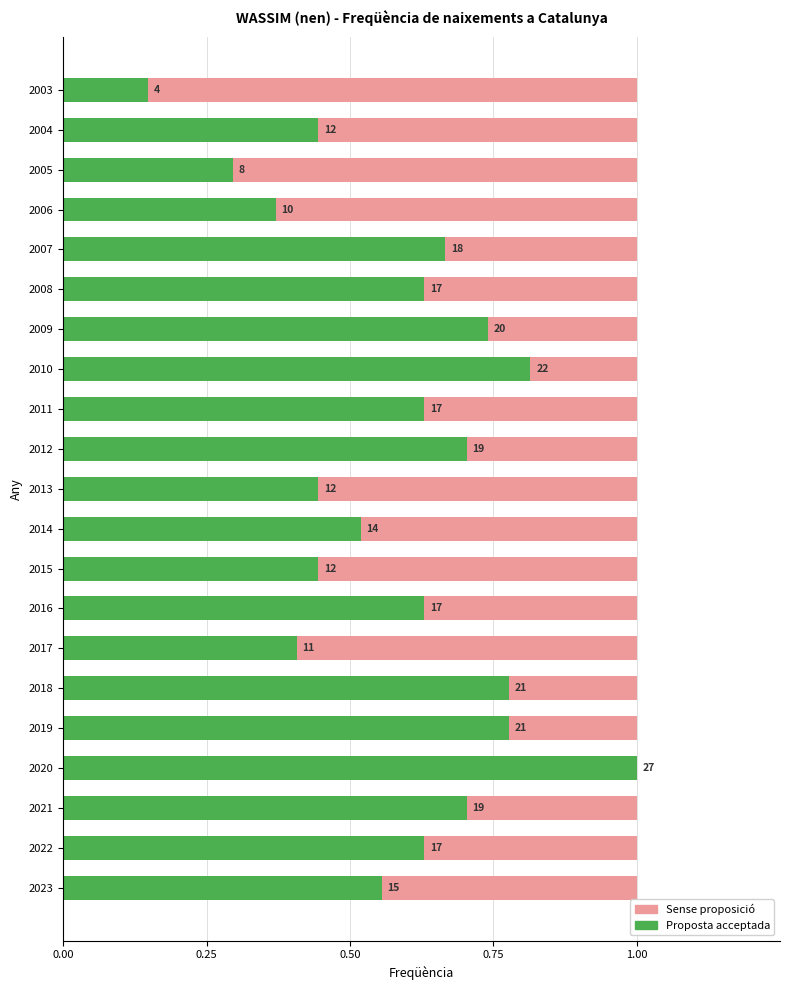

The Sense proposició series shows 0.2 at 13. True or false?

False